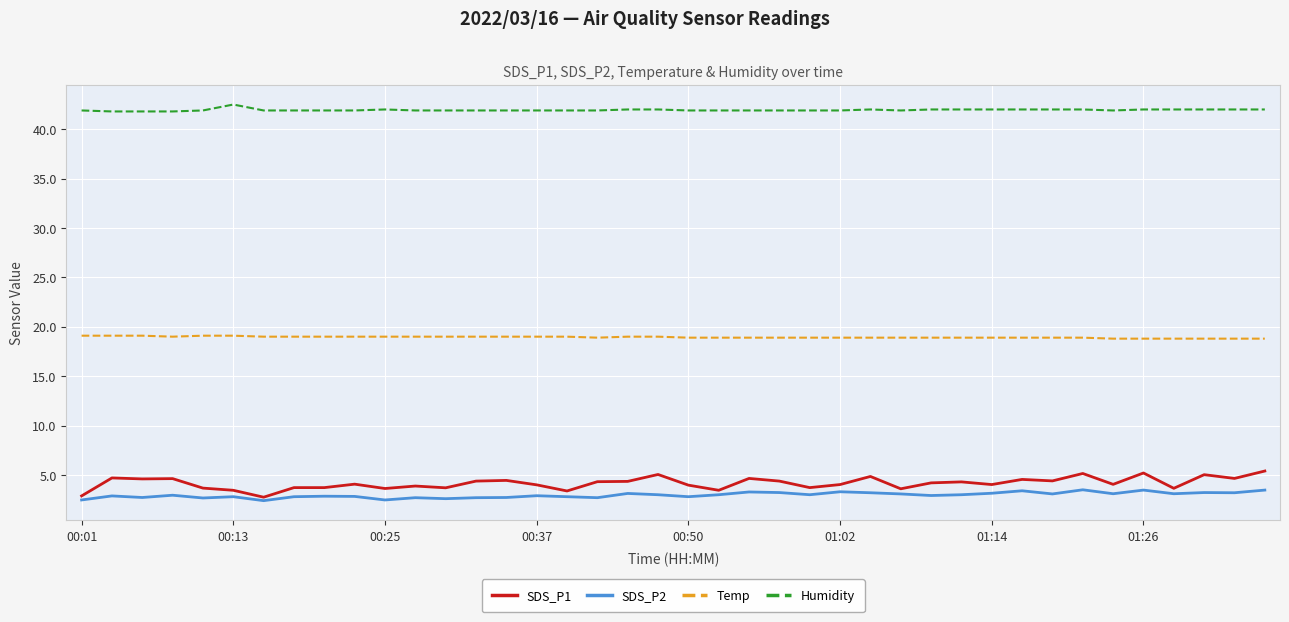

What is the lowest value of the Humidity series?

41.8